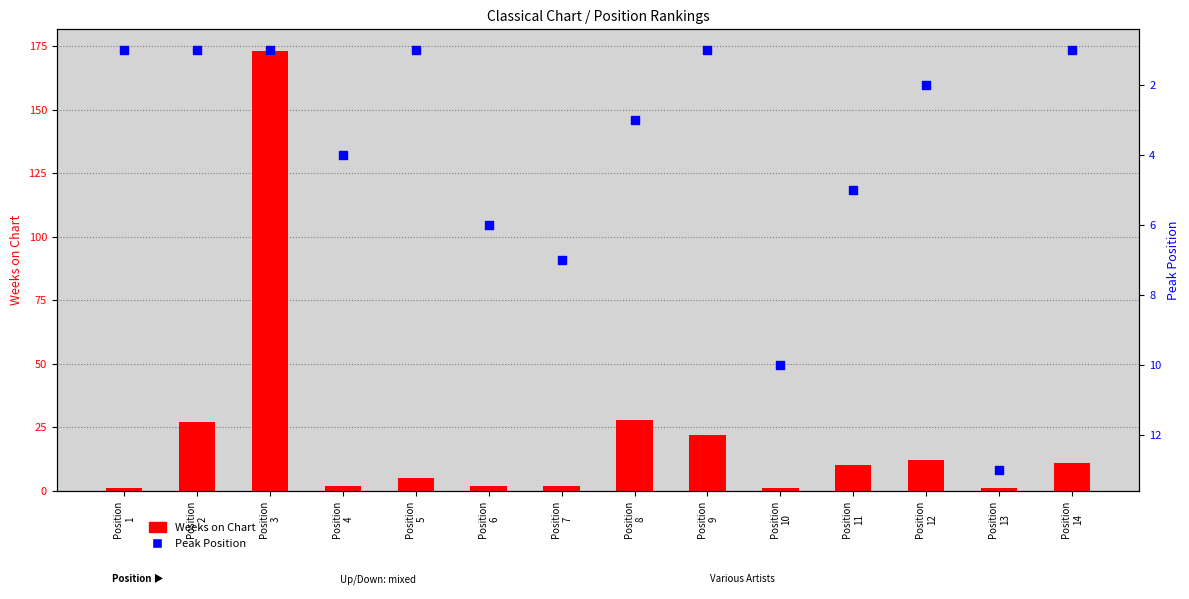

What is the total value across all series at Position
13?

14